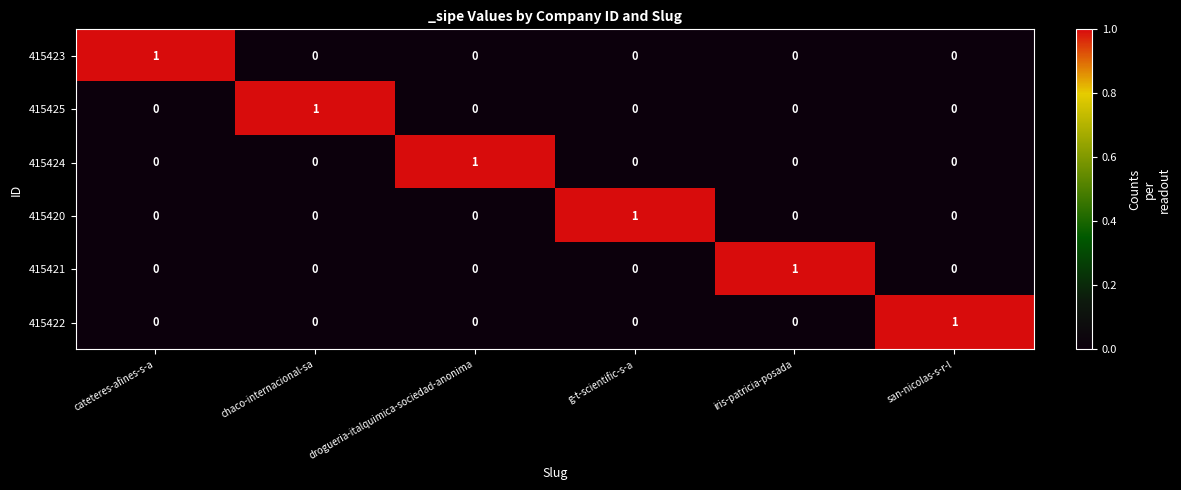

Which category has the highest value in the 415420 series?

g-t-scientific-s-a